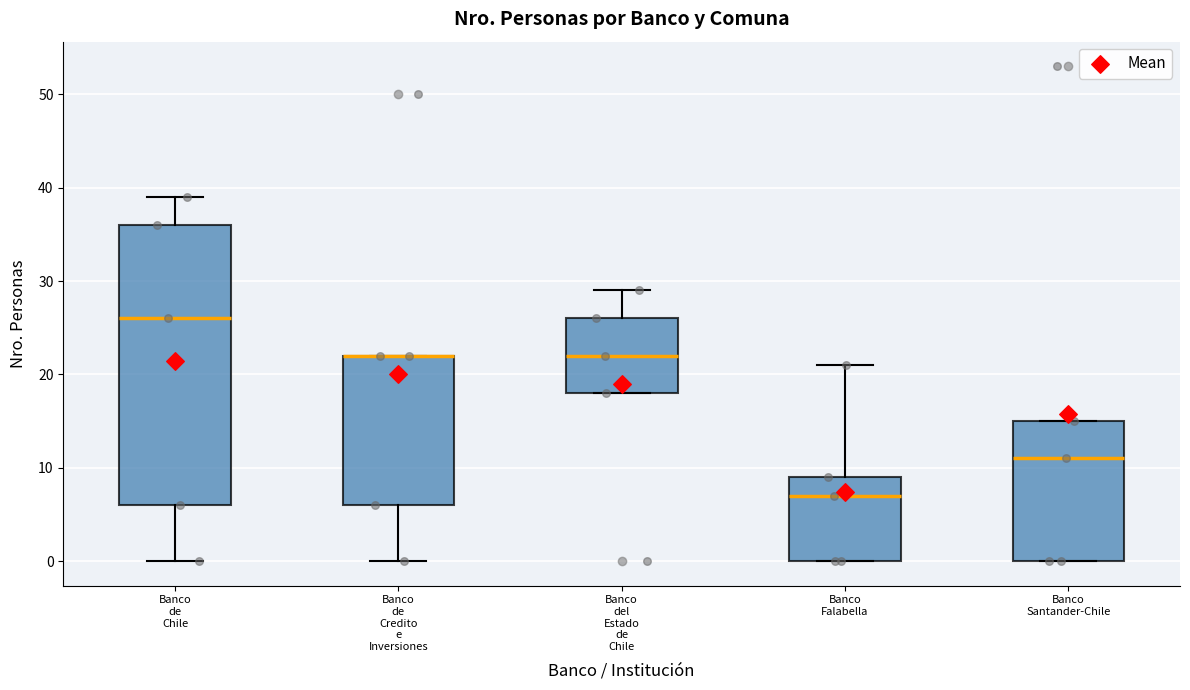

Reading left to right, transcribe this box plot: for each box, give where its median line is, the range the box spans, and where its two whiskers end, as read against the y-axis. The values are not printed on the chart, so give them approximately, as read against the axis.

Banco de Chile: median 26, box 6 to 36, whiskers 0 to 39
Banco de Credito e Inversiones: median 22 (drawn on the box's upper edge), box 6 to 22, whiskers 0 to 22
Banco del Estado de Chile: median 22, box 18 to 26, whiskers 18 to 29
Banco Falabella: median 7, box 0 to 9, whiskers 0 to 21
Banco Santander-Chile: median 11, box 0 to 15, whiskers 0 to 15